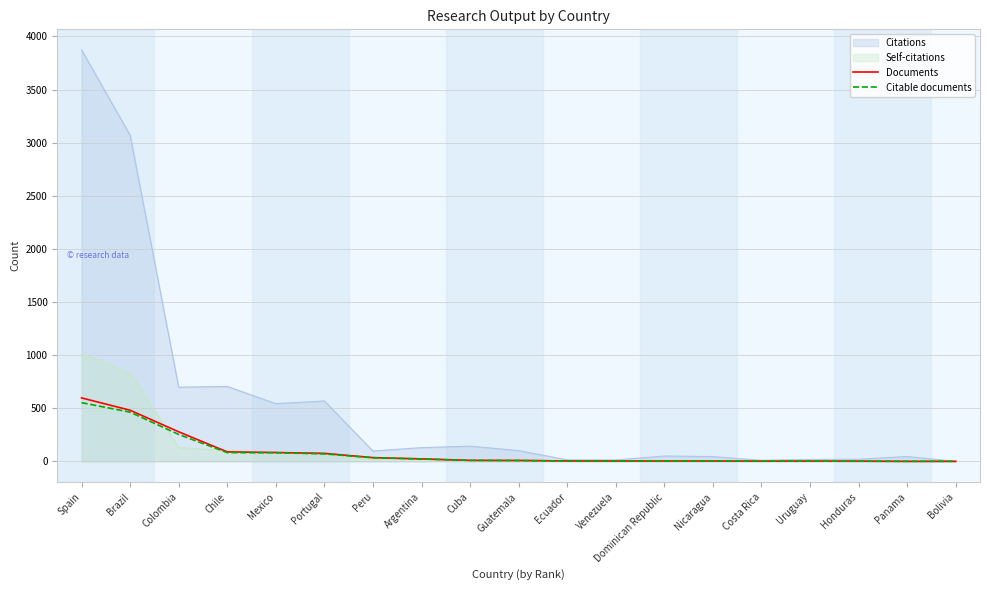

At which label does Documents first exceed 9?

Spain